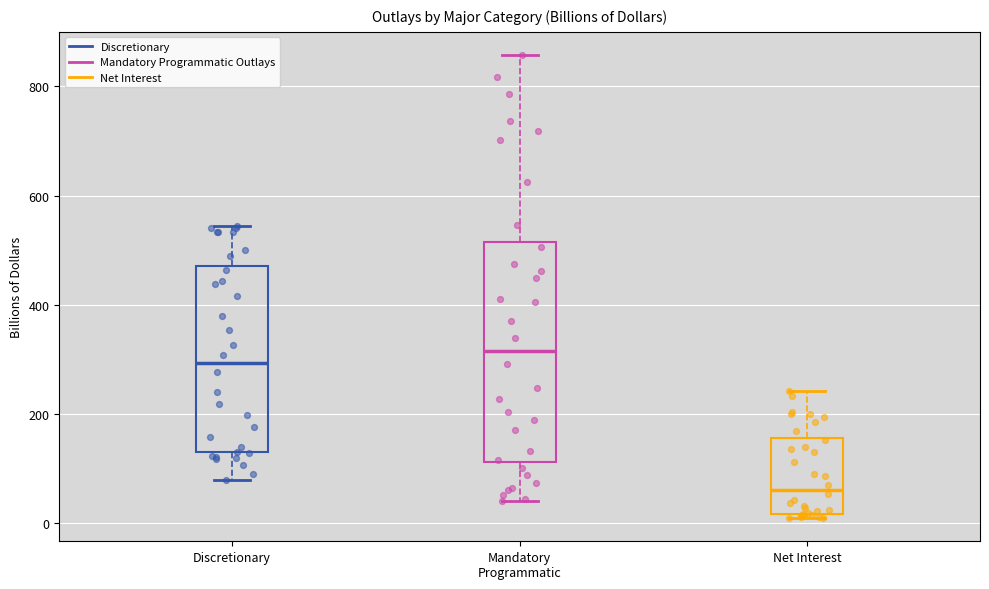

Comparing the boxes themselves (not the whiskers), which one is the tallest?

Mandatory Programmatic